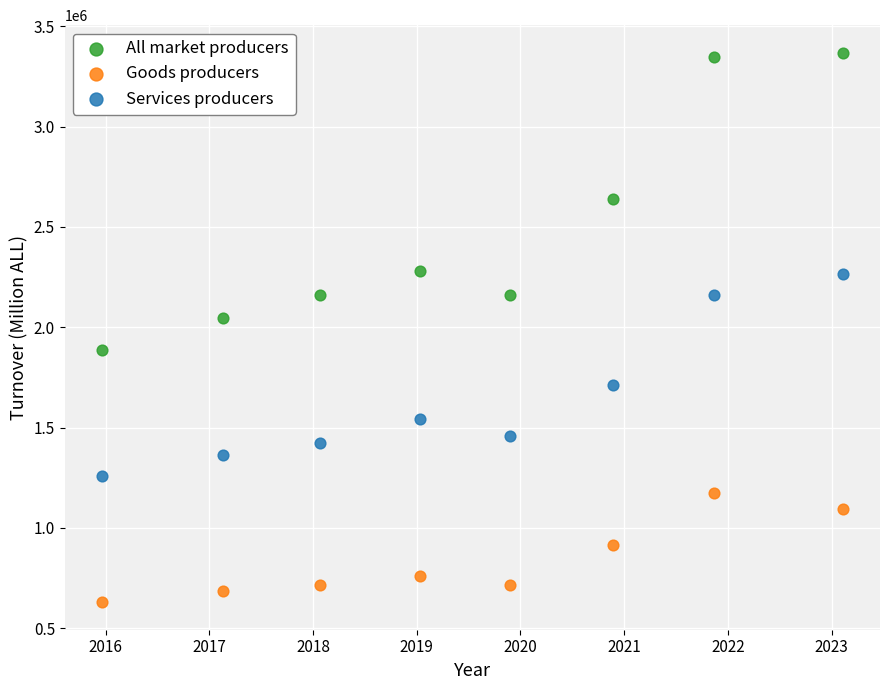

Which series reaches the minimum Y coordinate?

Goods producers